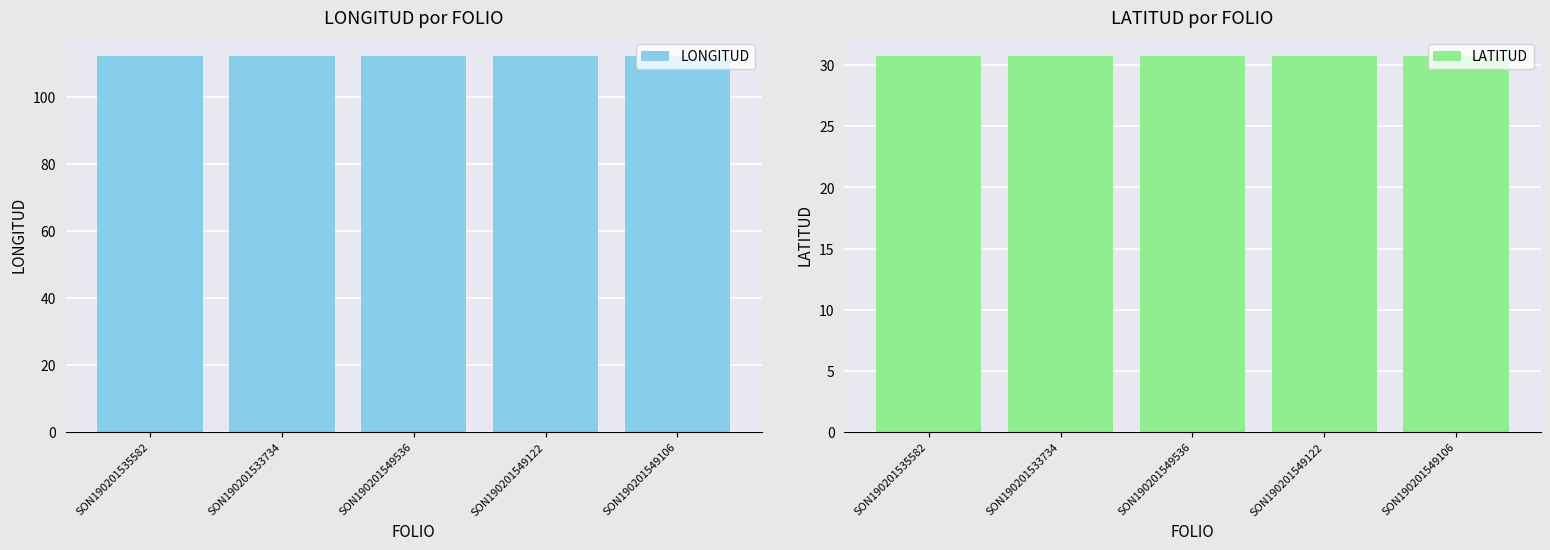

Reading left to right, transcribe all the data shown in this chart.

LONGITUD: 112.1	112.2	112.2	112.2	112.1
LATITUD: 30.7	30.7	30.7	30.7	30.7